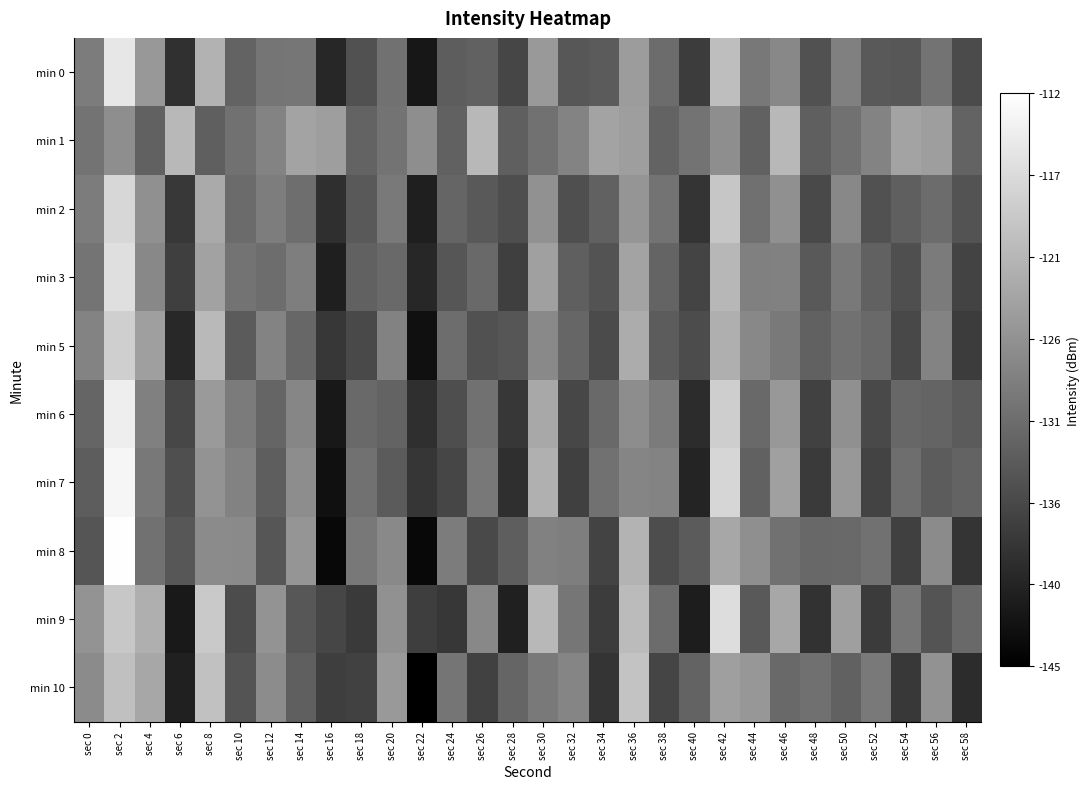

At which category does the chart reach its peak across all series?

sec 2